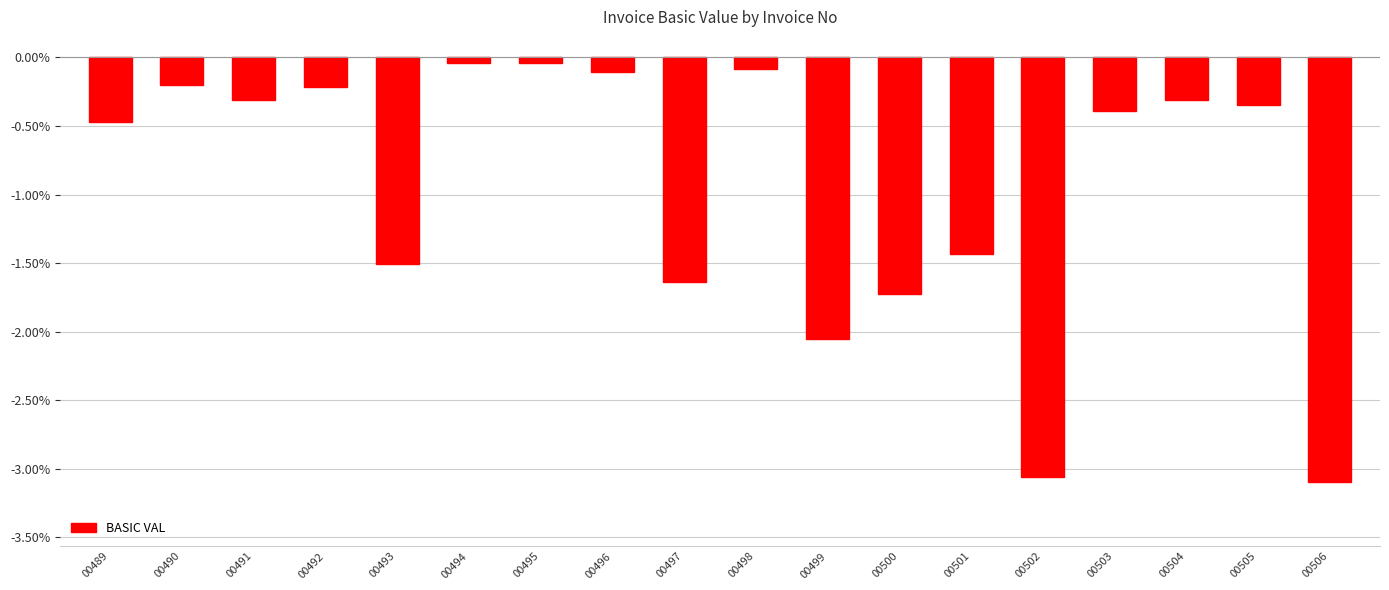

The value at 00496 is -0.1. True or false?

True